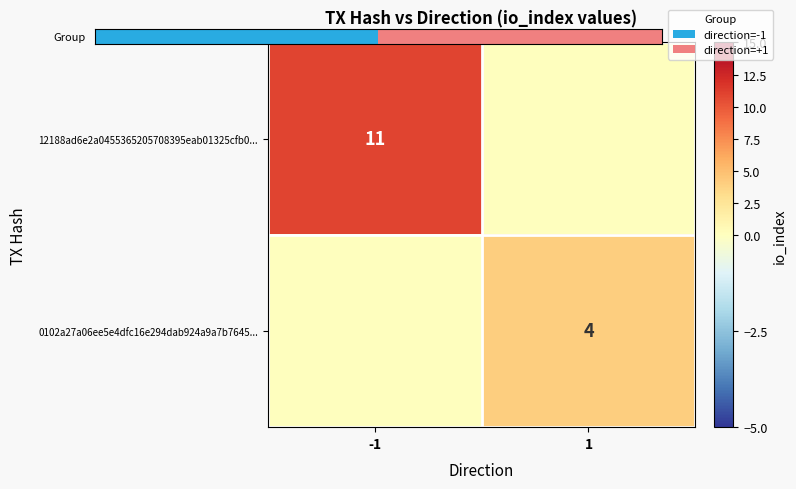

Which category has the lowest value in the 0102a27a06ee5e4dfc16e294dab924a9a7b7645... series?

-1